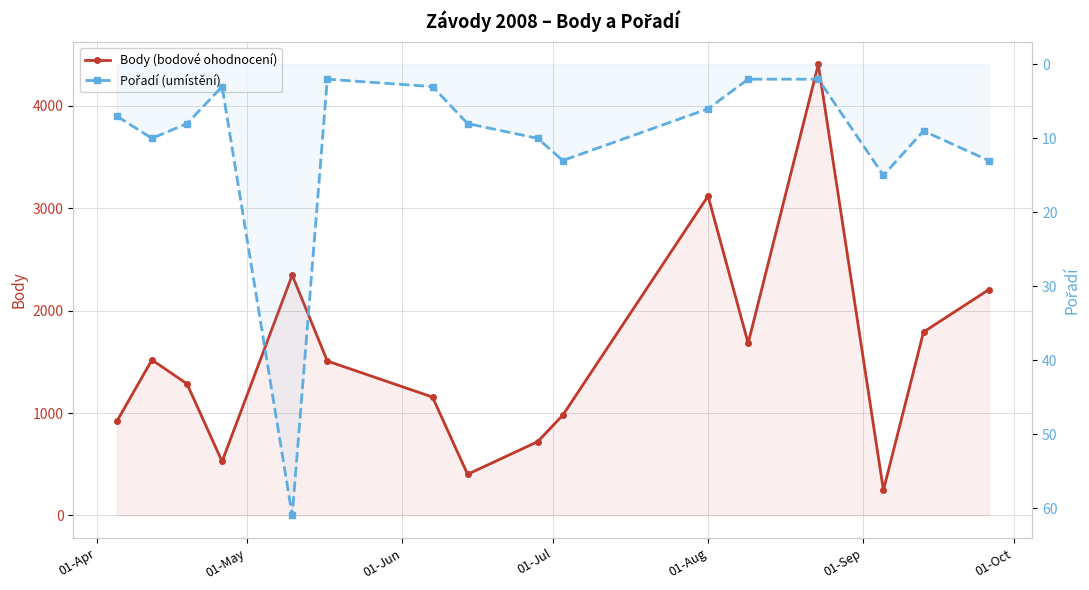

What position from the right is 01-Apr?

16